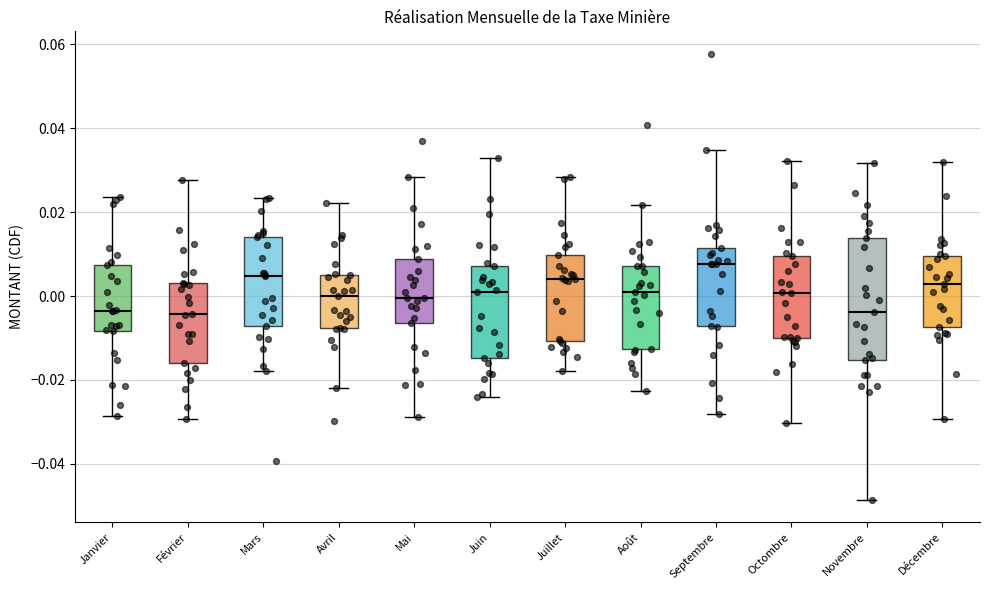

Which box's median line is the highest?

Septembre